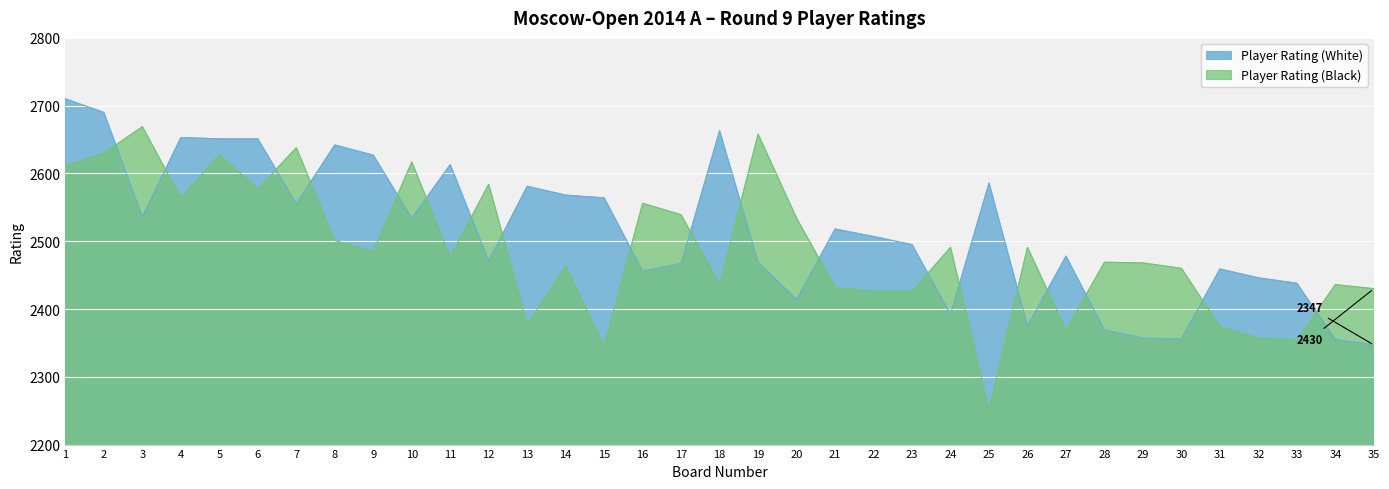

True or false: Player Rating (Black) and Player Rating (White) cross at least once.

True